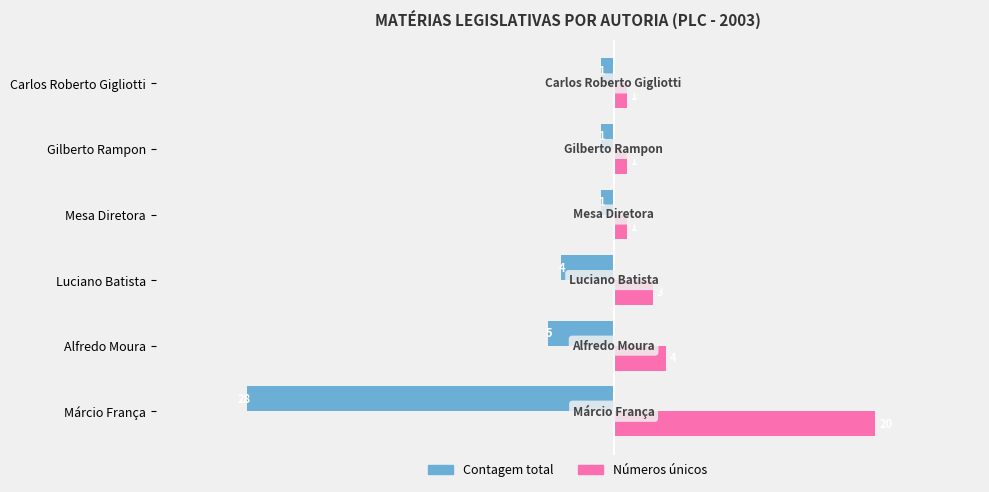

Count the number of data series in this chart.

2